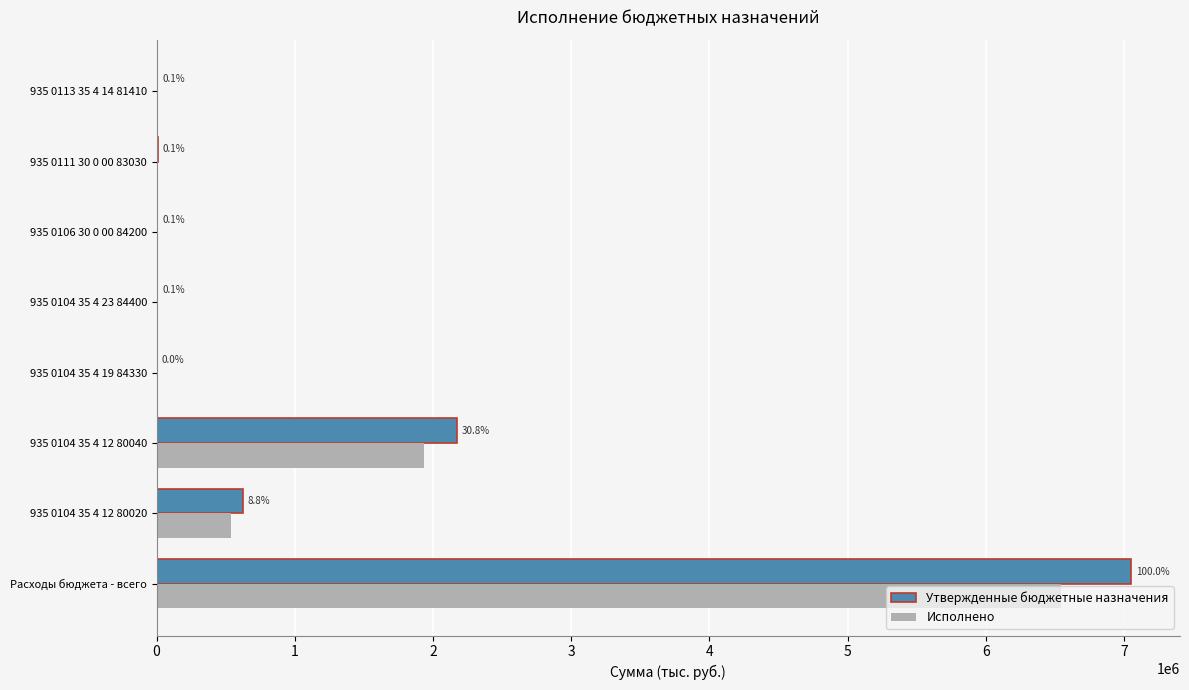

At how many categories does at least one series exceed 2585298?

1